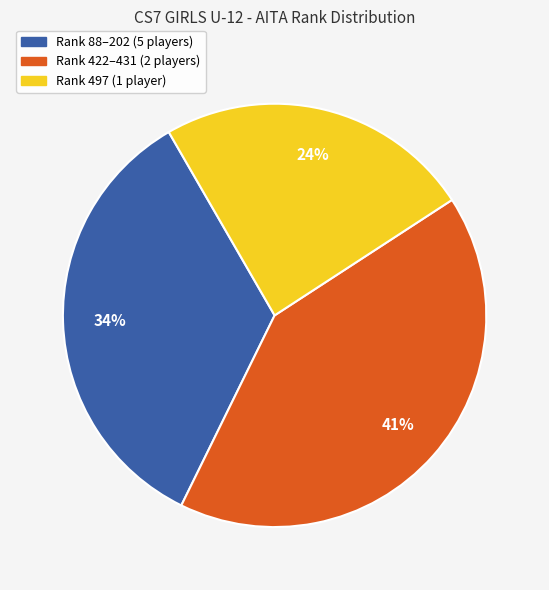

To the nearest percent, what is the average slice percentage?

33%